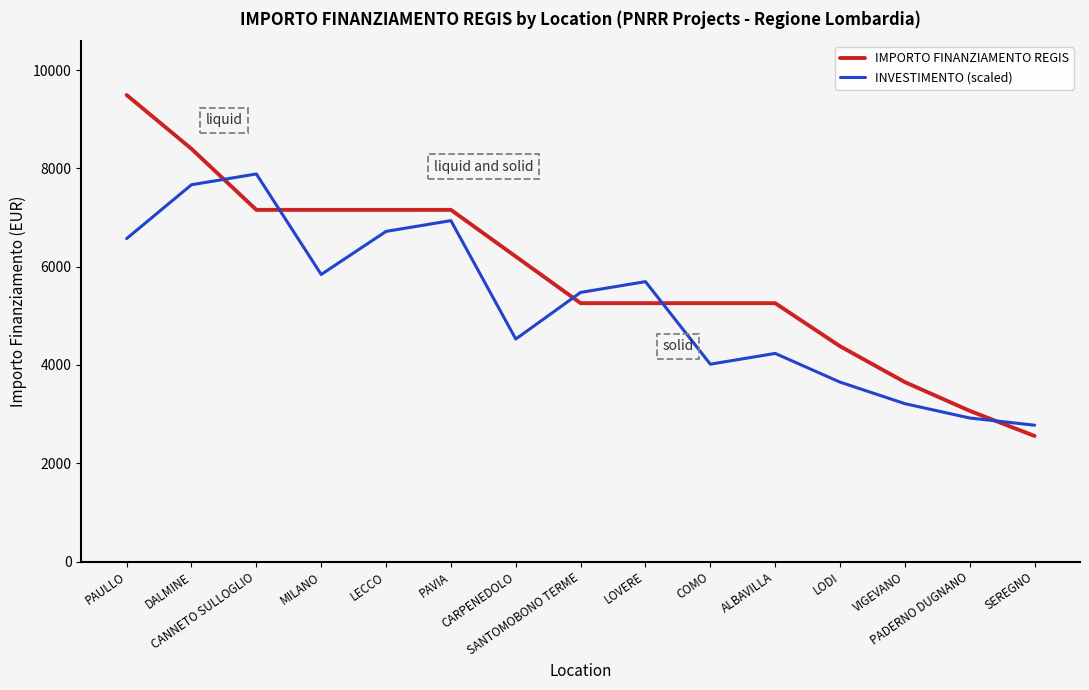

Which category has the highest value in the IMPORTO FINANZIAMENTO REGIS series?

PAULLO